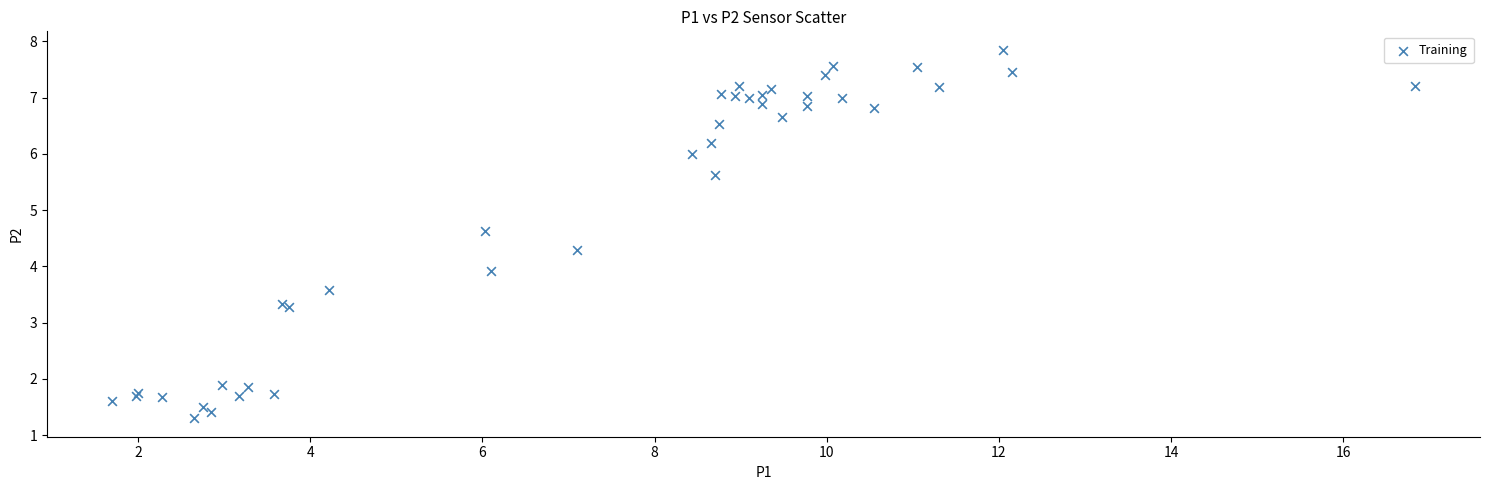

What Y value in the scatter plot is closest to 4?

3.9